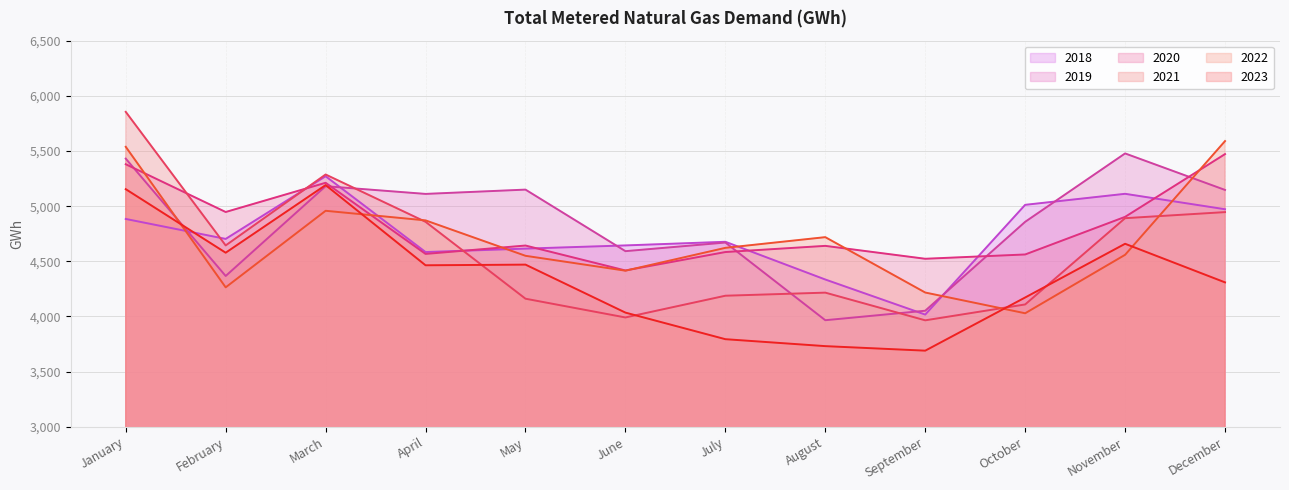

What is the average value of the 2018 series?

4736